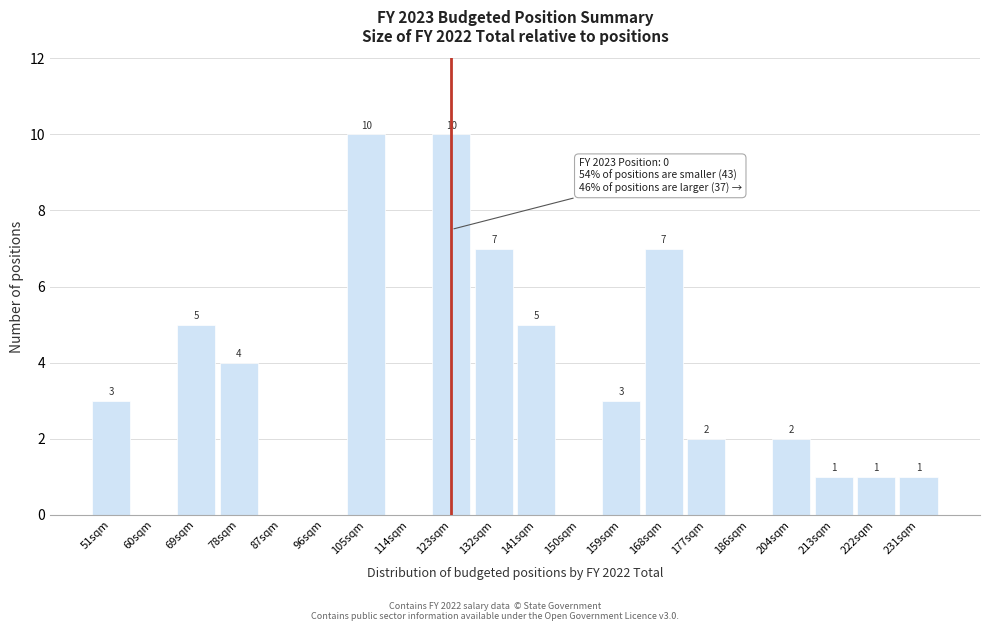

Reading left to right, list all the values displayed in this chart.

51sqm=3	60sqm=0	69sqm=5	78sqm=4	87sqm=0	96sqm=0	105sqm=10	114sqm=0	123sqm=10	132sqm=7	141sqm=5	150sqm=0	159sqm=3	168sqm=7	177sqm=2	186sqm=0	204sqm=2	213sqm=1	222sqm=1	231sqm=1